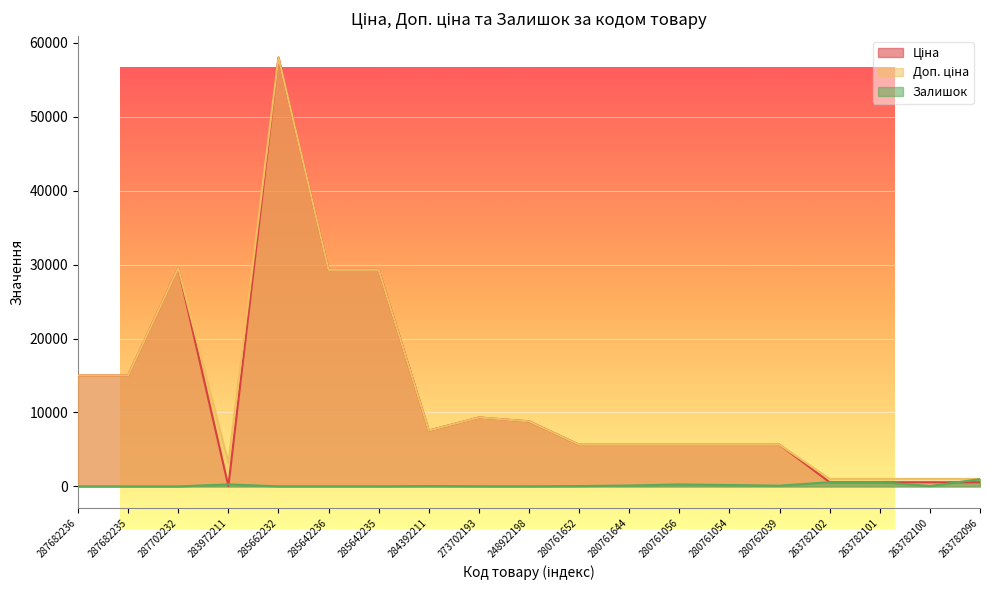

At which label does Доп. ціна reach its peak?

285662232